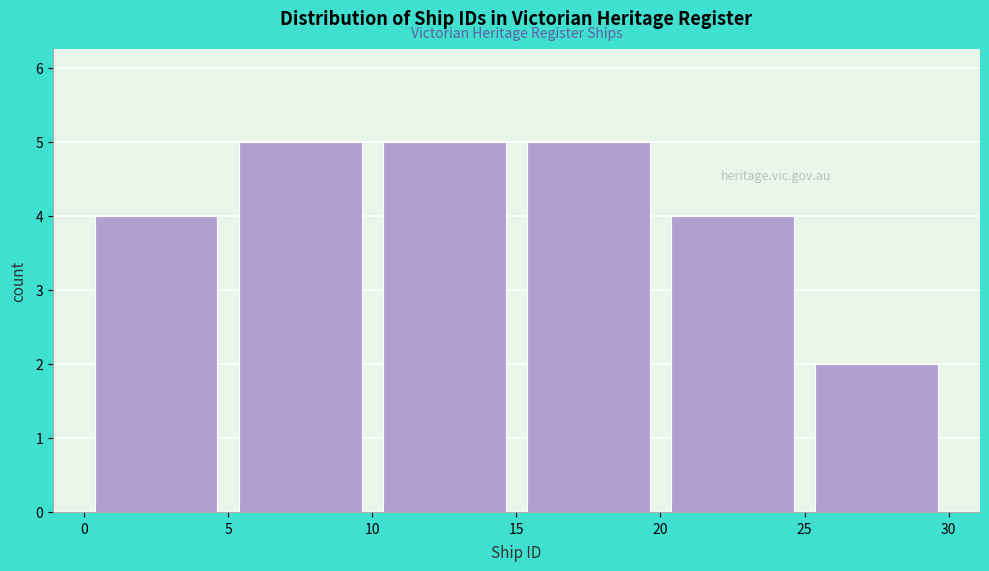

Reading left to right, list every bar in this chart as the range it spans on the x-axis followed by its height. The values are not printed on the chart, so give them approximately, as read against the axis.

0 to 5: 4
5 to 10: 5
10 to 15: 5
15 to 20: 5
20 to 25: 4
25 to 30: 2